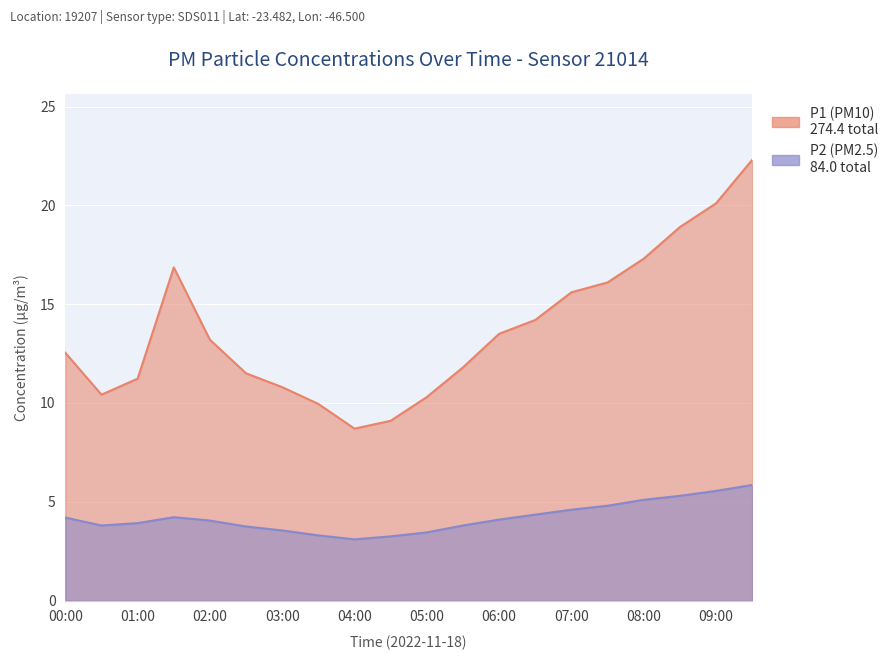

Which series has the largest range (max minus min)?

P1